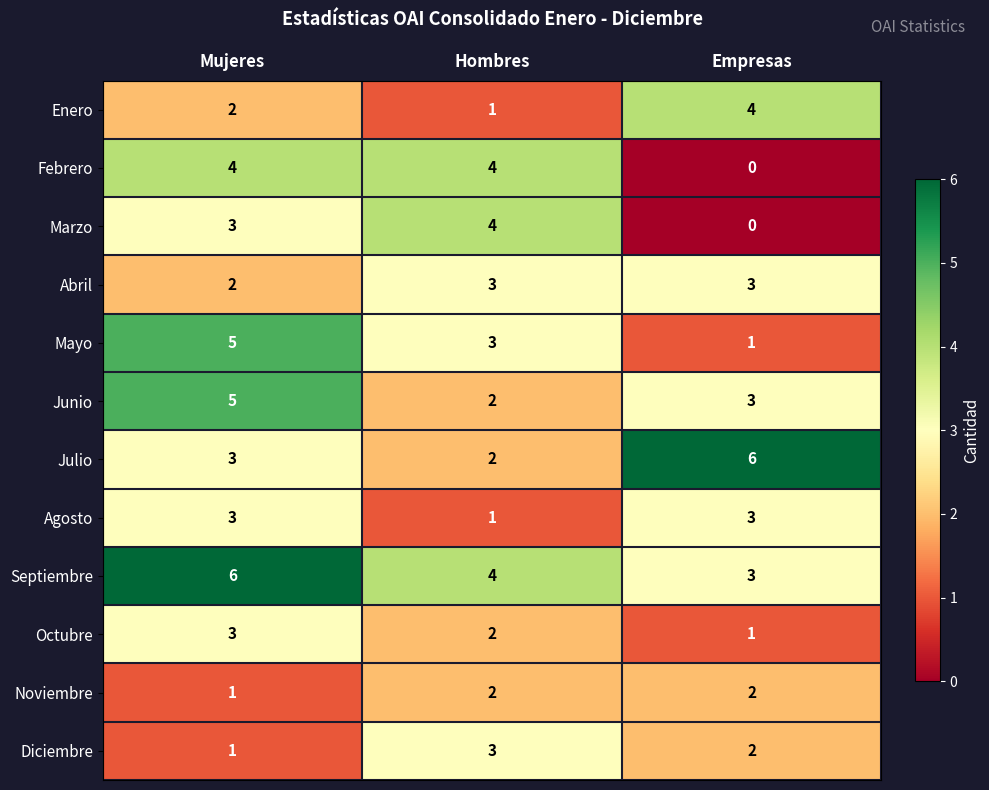

What is the approximate value of Marzo at Hombres?

4